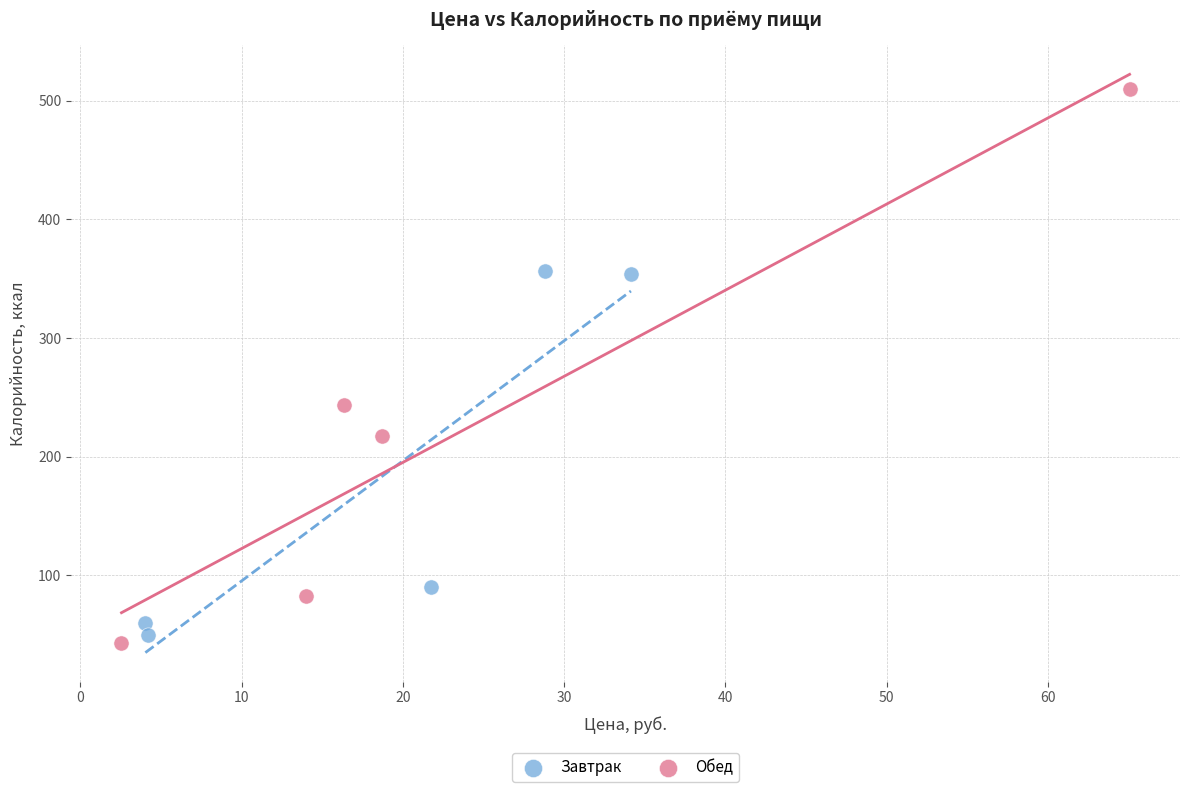

Which series has the widest spread of Y values?

Обед